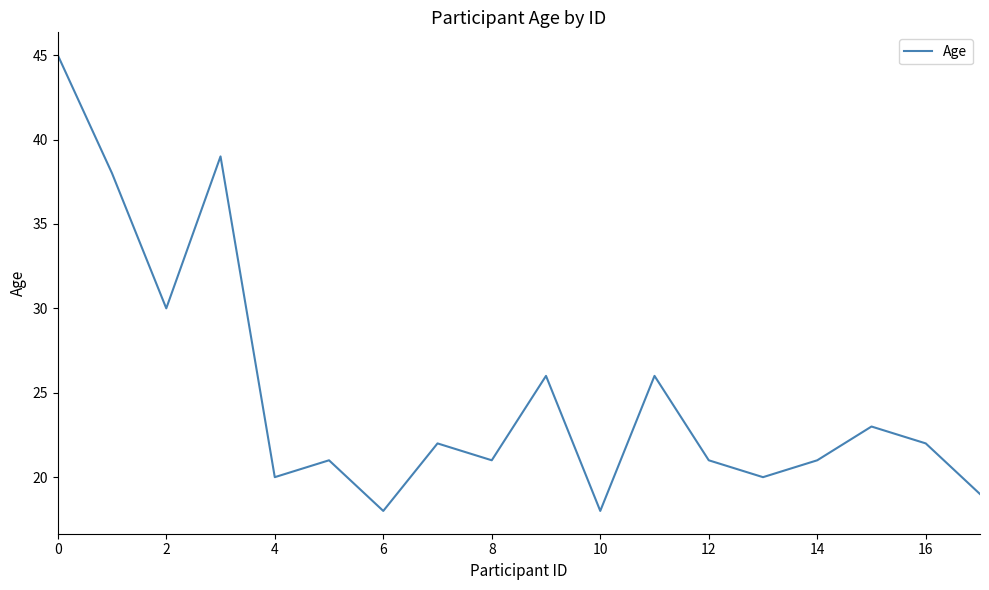

Reading left to right, transcribe all the data shown in this chart.

45	38	30	39	20	21	18	22	21	26	18	26	21	20	21	23	22	19